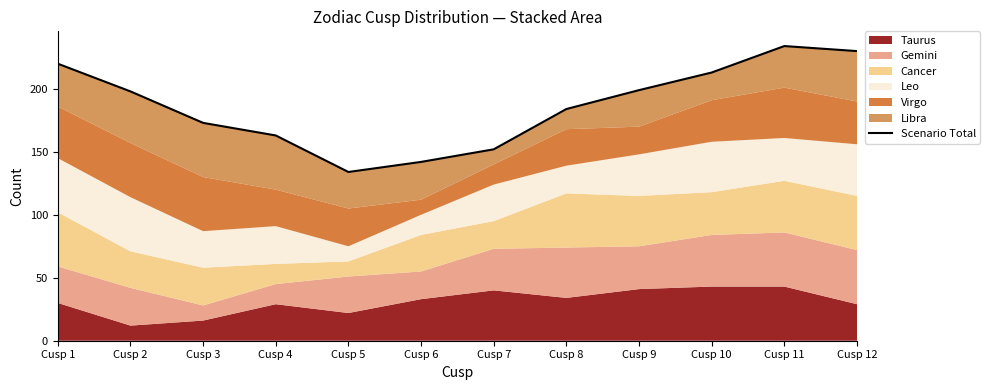

At which category does the data reach its first local peak?

Cusp 11